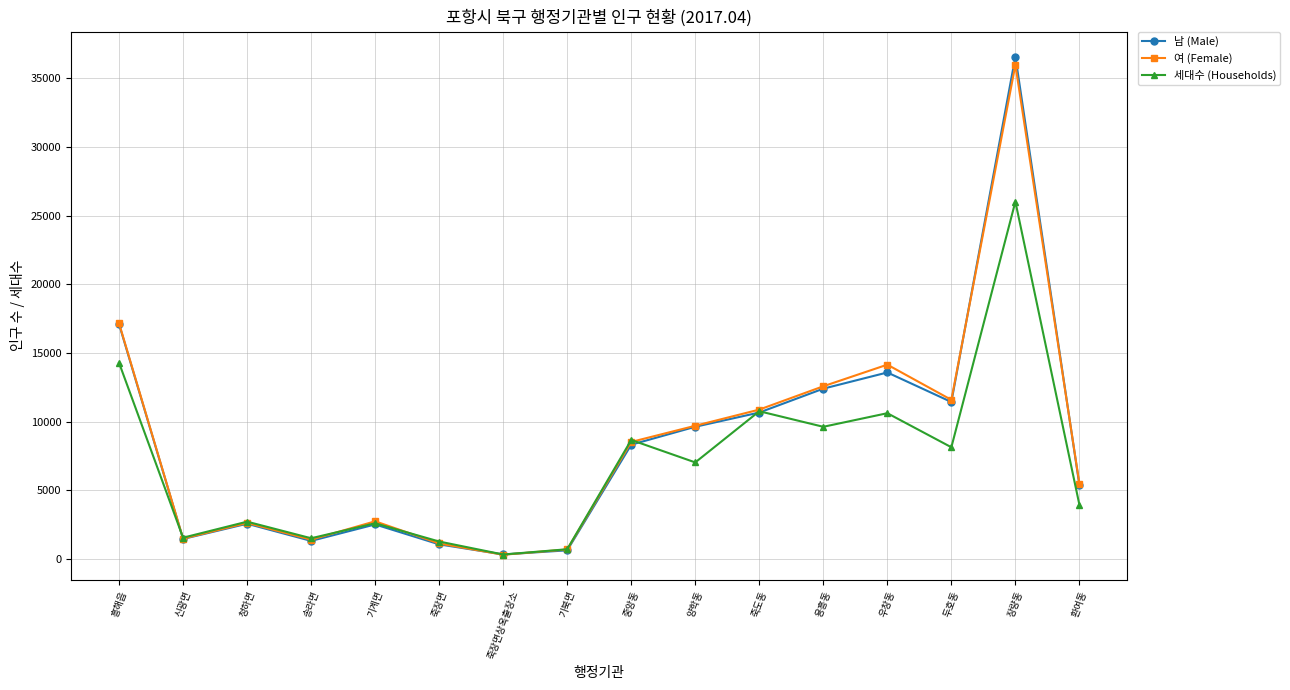

Is this an area chart (filled region under the line)?

No